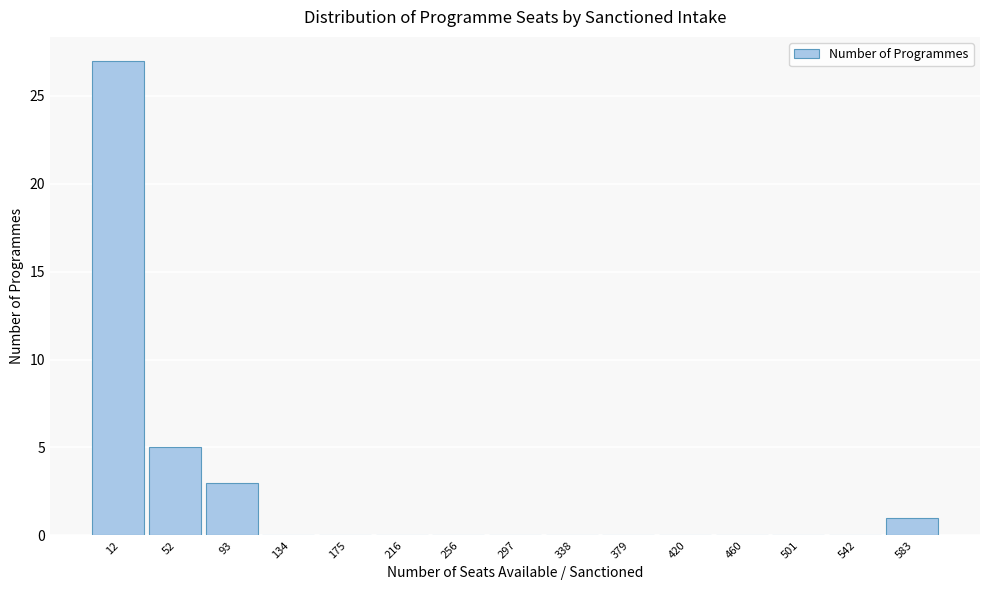

Reading right to left, extract all data points from this chart.

583=1	542=0	501=0	460=0	420=0	379=0	338=0	297=0	256=0	216=0	175=0	134=0	93=3	52=5	12=27